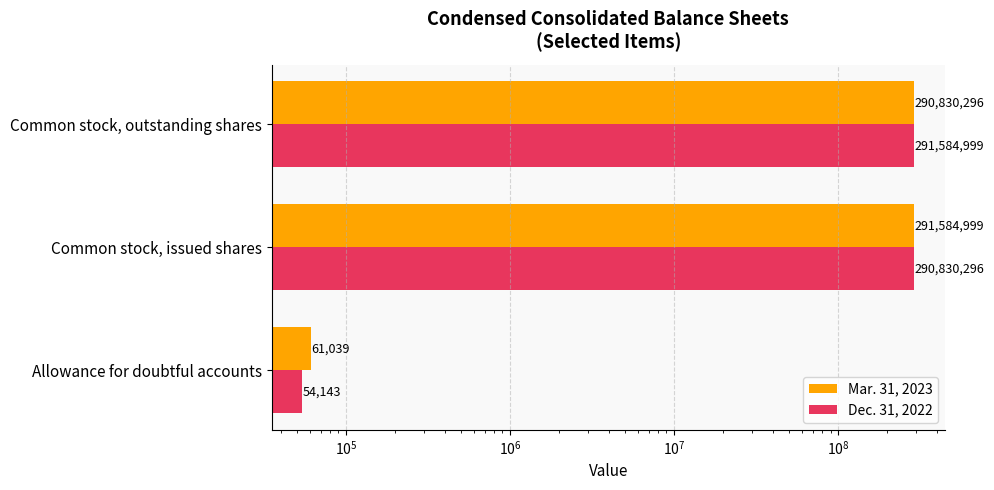

Rank the series by their maximum value, from highest to lowest.

Mar. 31, 2023, Dec. 31, 2022